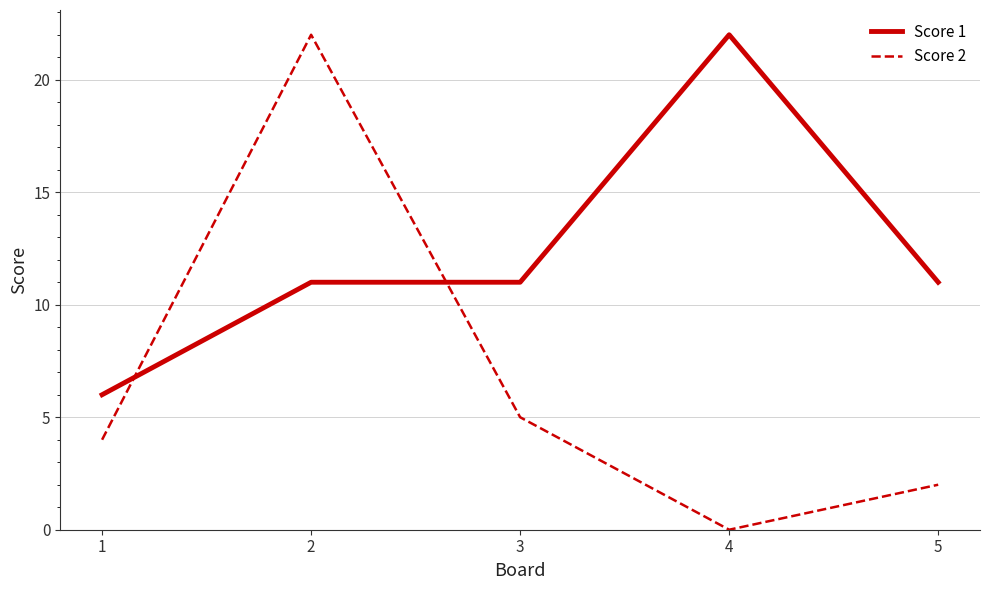

List the series in order of their overall mean, lowest first.

Score 2, Score 1